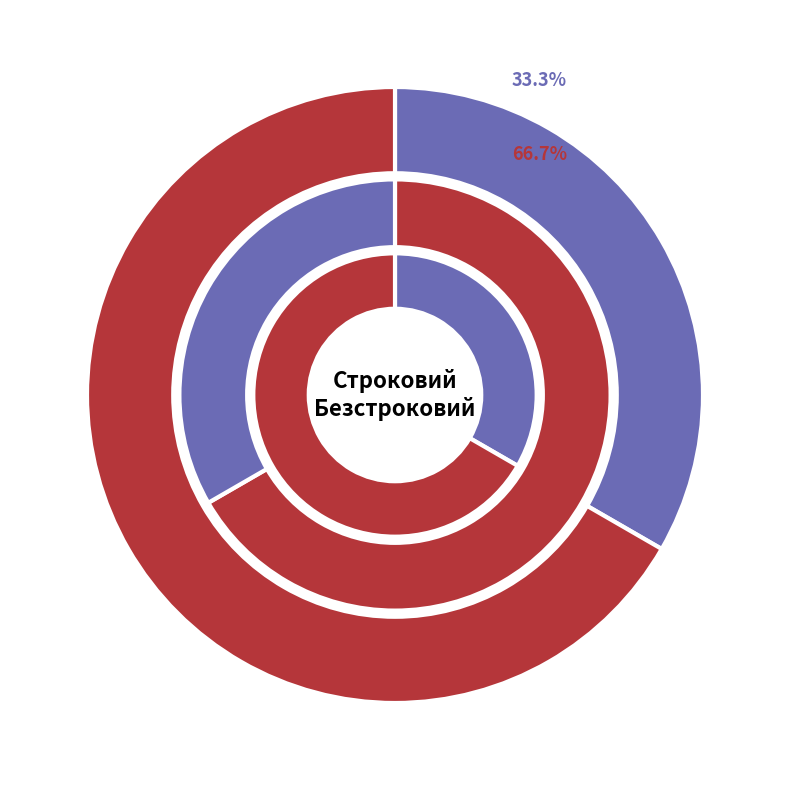

Is it true that Строковий is 33% of the pie?

True